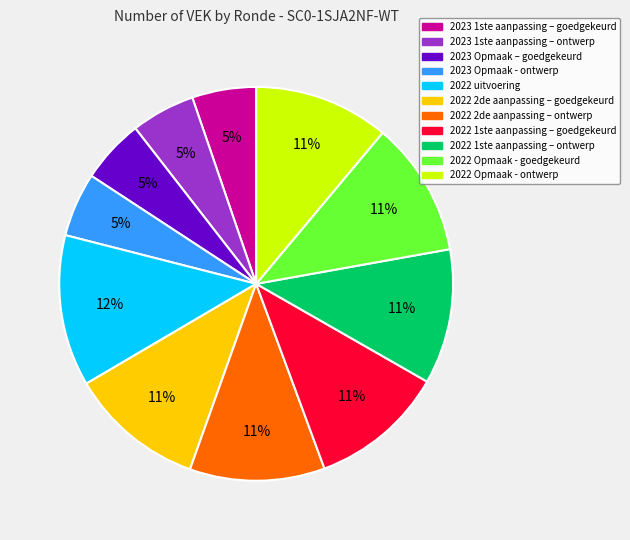

Which slice is the largest?

2022 uitvoering